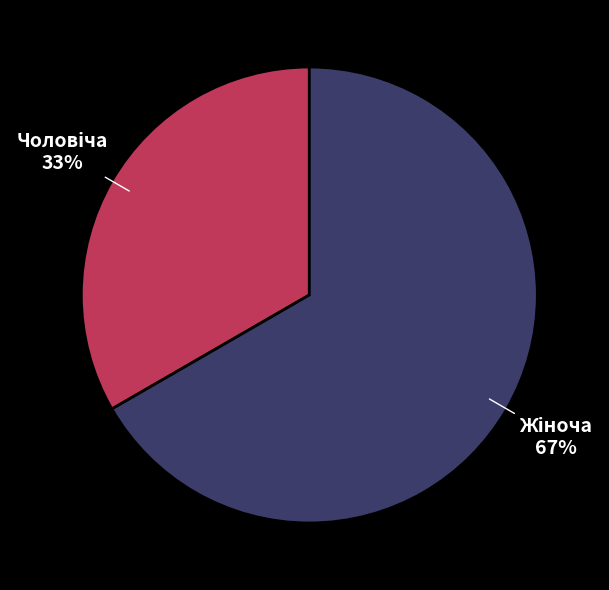

How many segments does this pie chart have?

2